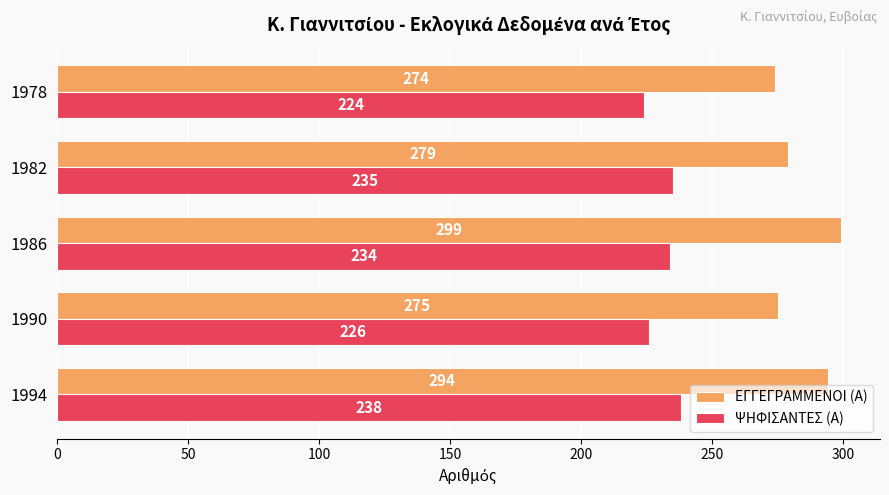

Between 1994 and 1986, which series saw the biggest shift?

ΕΓΓΕΓΡΑΜΜΕΝΟΙ (Α)